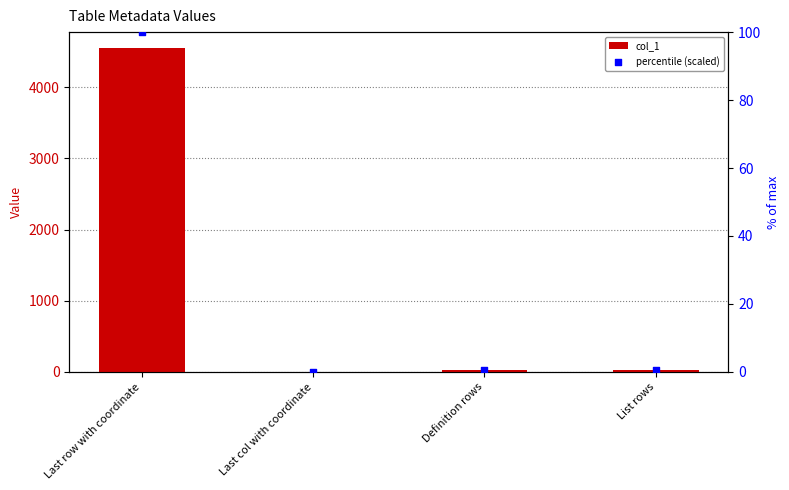

What are all the series names shown in the legend?

col_1, percentile (scaled)